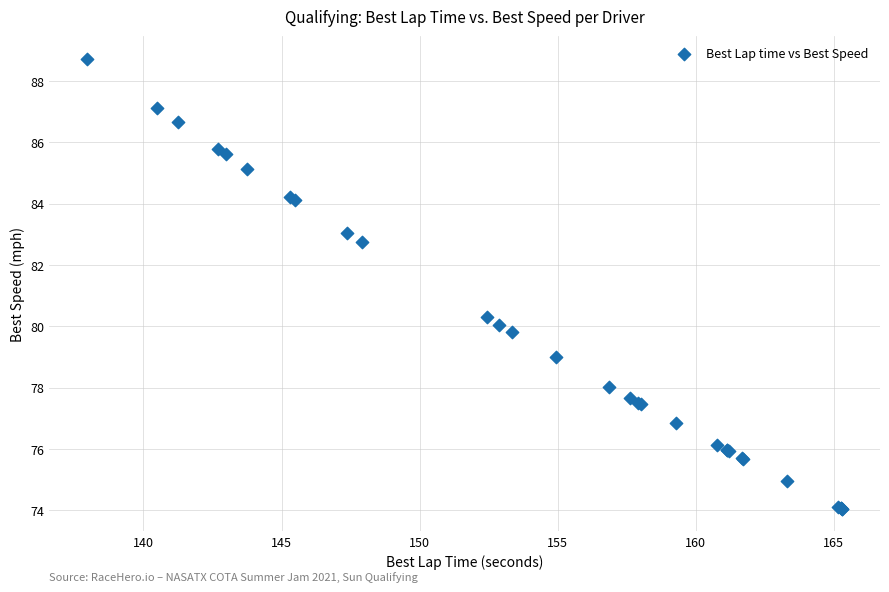

What Y value in the scatter plot is closest to 81?

80.3